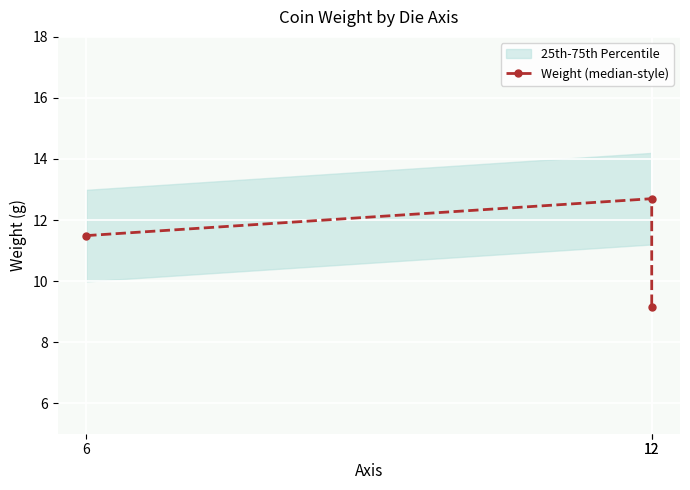

How many values are below 11?

1